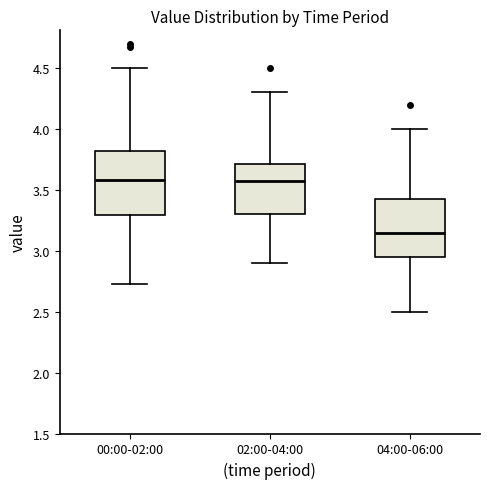

Reading left to right, read every box against the y-axis: the position of its median line, the range the box covers, and the ends of its whiskers. The values are not printed on the chart, so give them approximately, as read against the axis.

00:00-02:00: median 3.60, box 3.30 to 3.80, whiskers 2.75 to 4.50
02:00-04:00: median 3.60, box 3.30 to 3.70, whiskers 2.90 to 4.30
04:00-06:00: median 3.15, box 2.95 to 3.45, whiskers 2.50 to 4.00